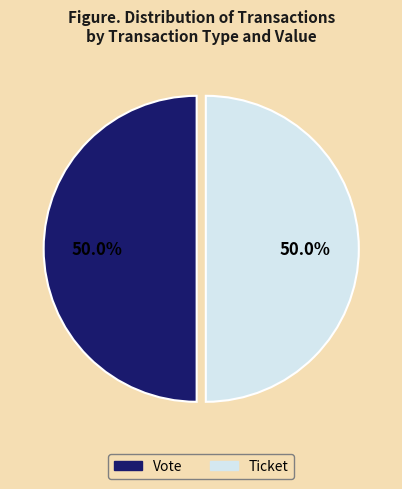

The Ticket slice represents 12% of the pie. True or false?

False